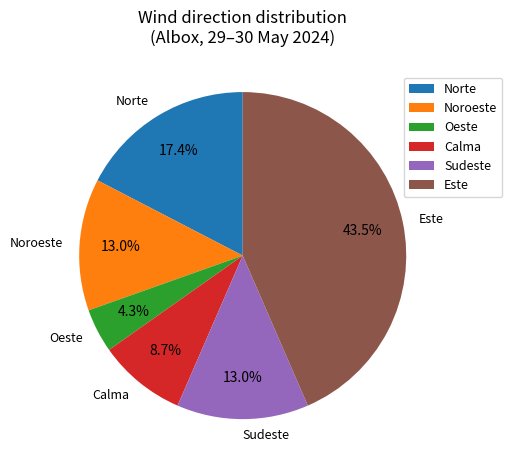

To the nearest percent, what is the difference between the largest and smallest slice percentages?

39%